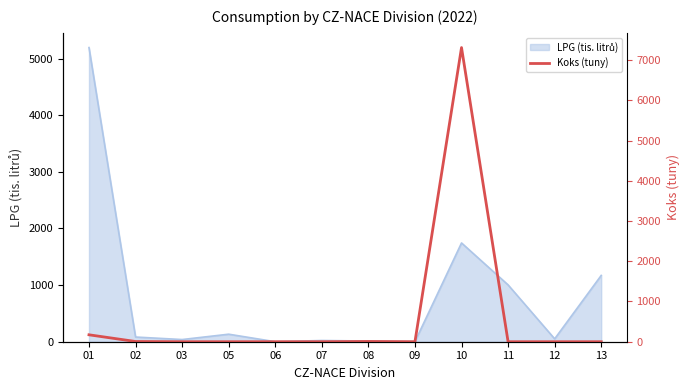

True or false: the data shows 0.0 at 11.

True